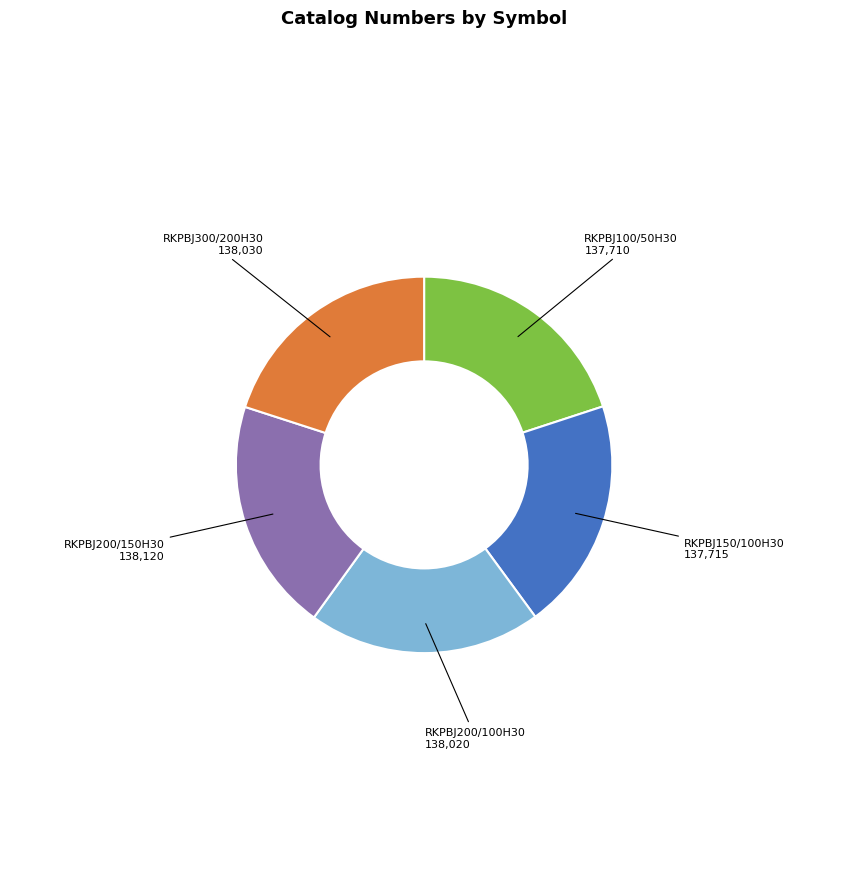

Is it true that RKPBJ100/50H30 is 29% of the pie?

False